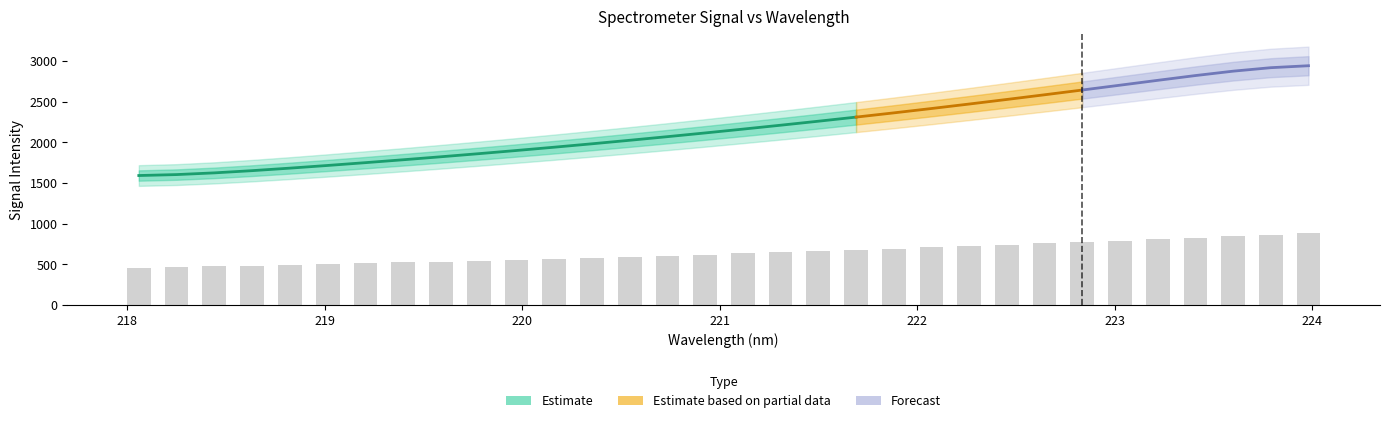

What is the difference between the maximum and minimum values?

427.4